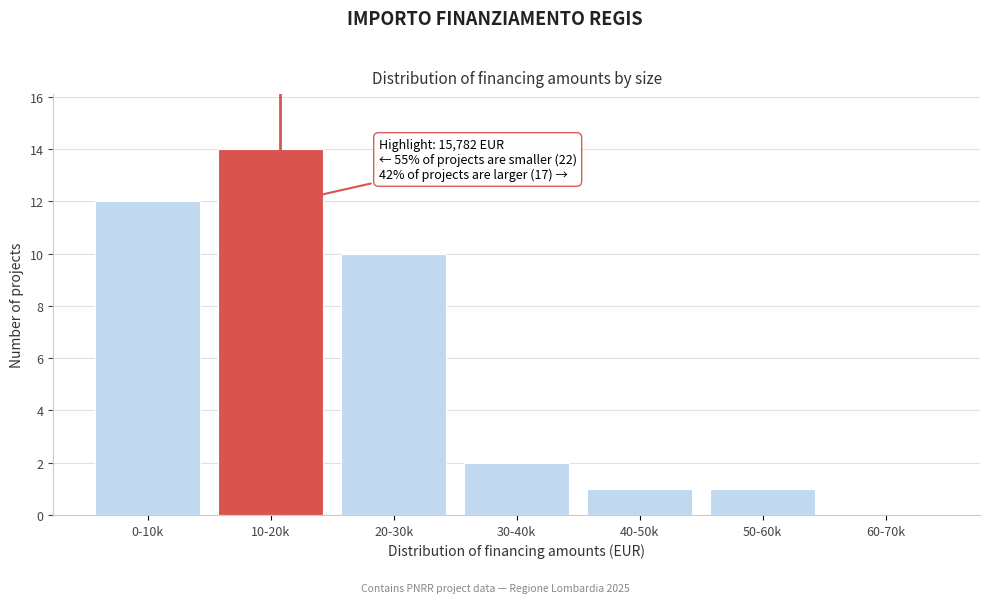

Reading left to right, what are all the values shown in this chart?

0-10k=12	10-20k=14	20-30k=10	30-40k=2	40-50k=1	50-60k=1	60-70k=0